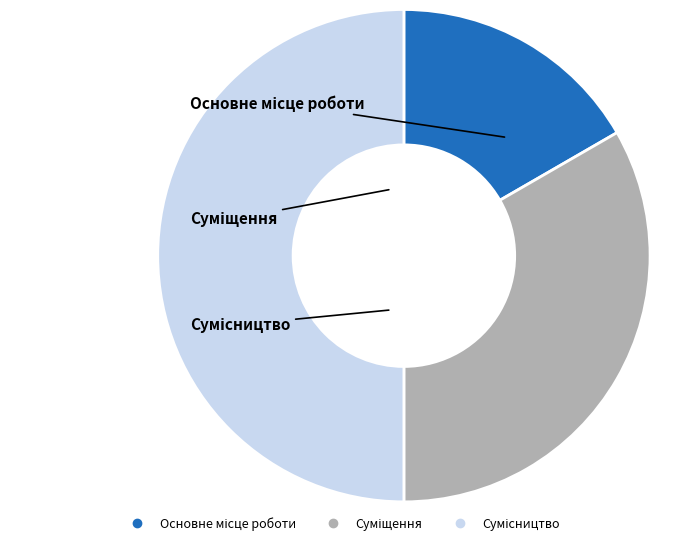

What is the largest slice in the pie chart?

Сумісництво